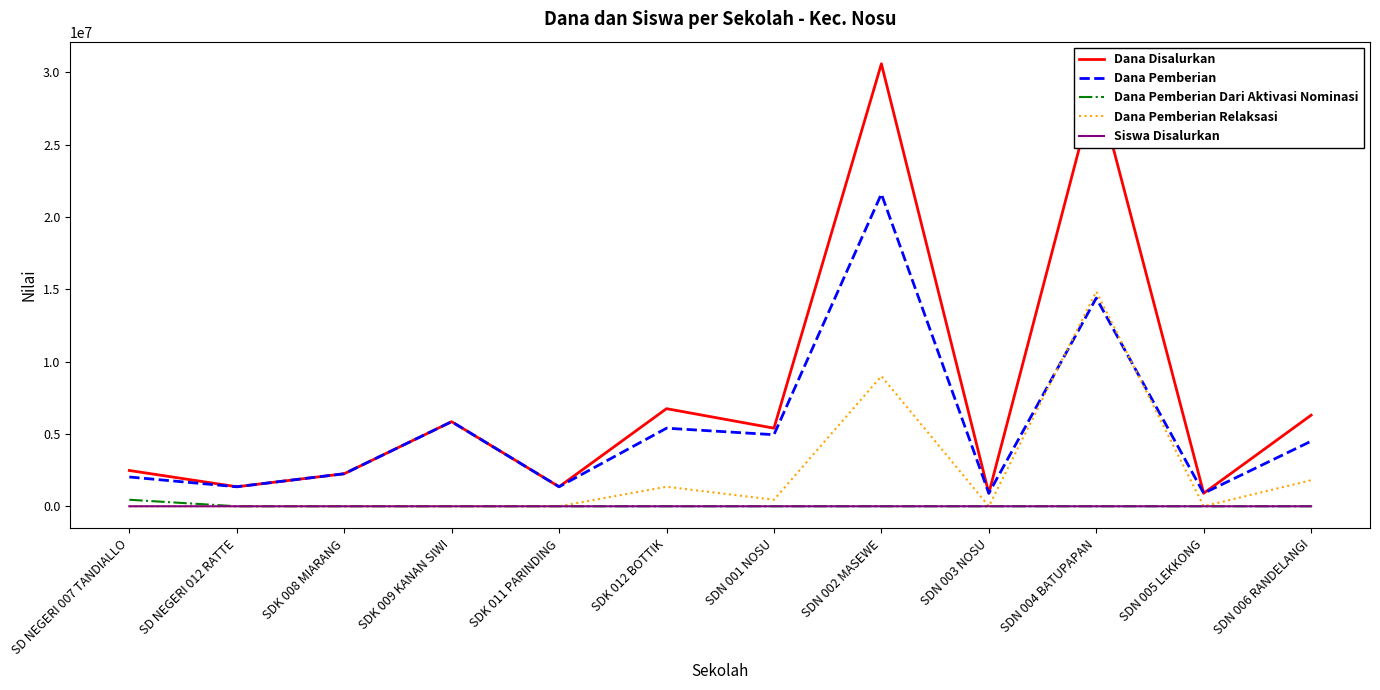

Which series has the widest spread of values?

Dana Disalurkan